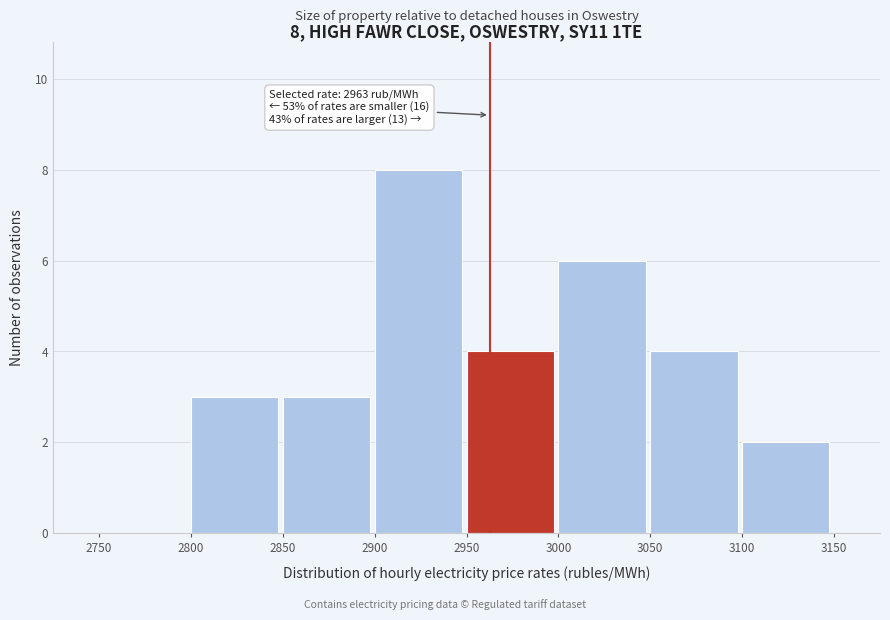

Which range on the x-axis has the tallest bar?

2900 to 2950